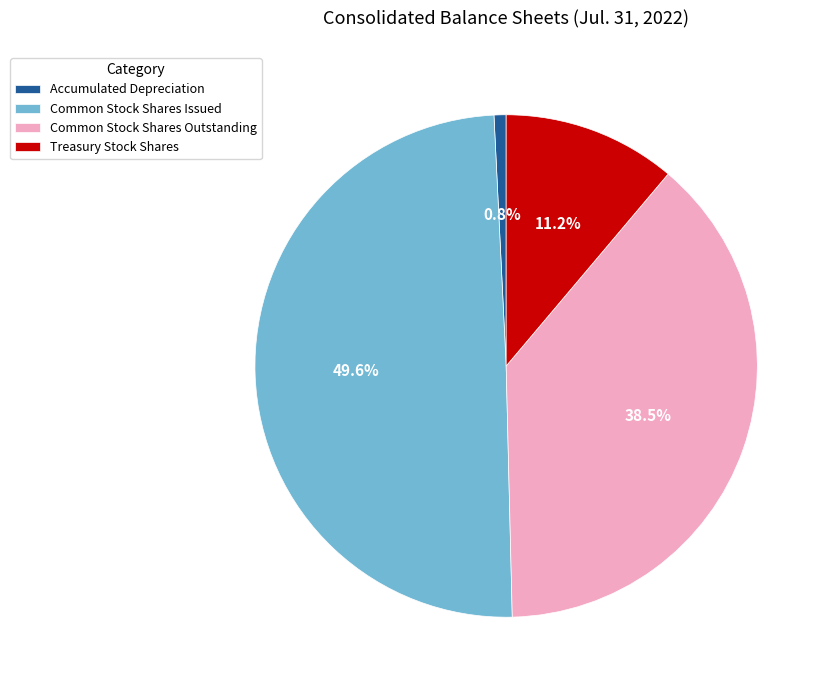

True or false: Common Stock Shares Issued accounts for 50% of the total.

True